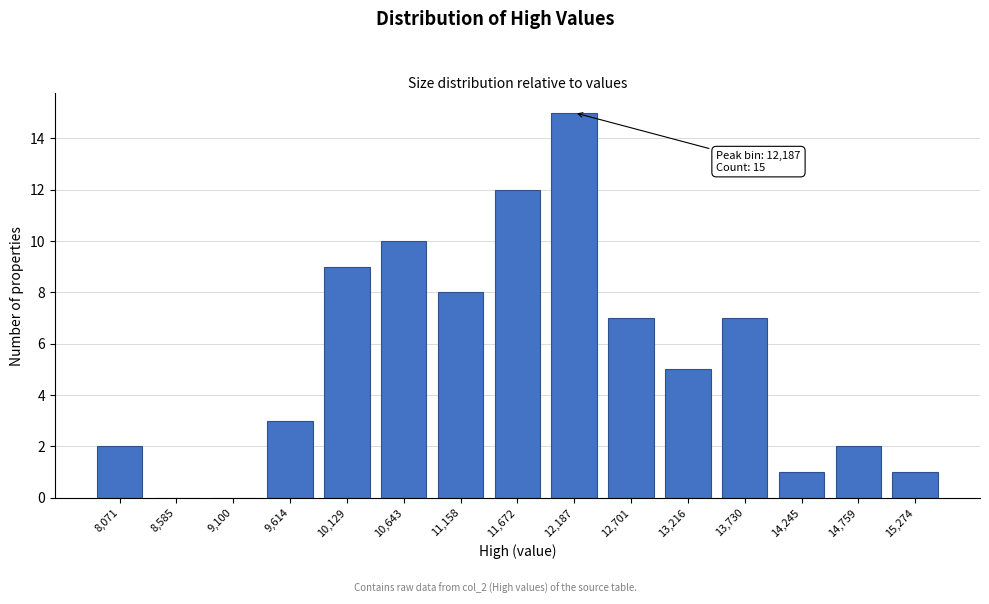

Reading right to left, transcribe all the data shown in this chart.

15,274=1	14,759=2	14,245=1	13,730=7	13,216=5	12,701=7	12,187=15	11,672=12	11,158=8	10,643=10	10,129=9	9,614=3	9,100=0	8,585=0	8,071=2